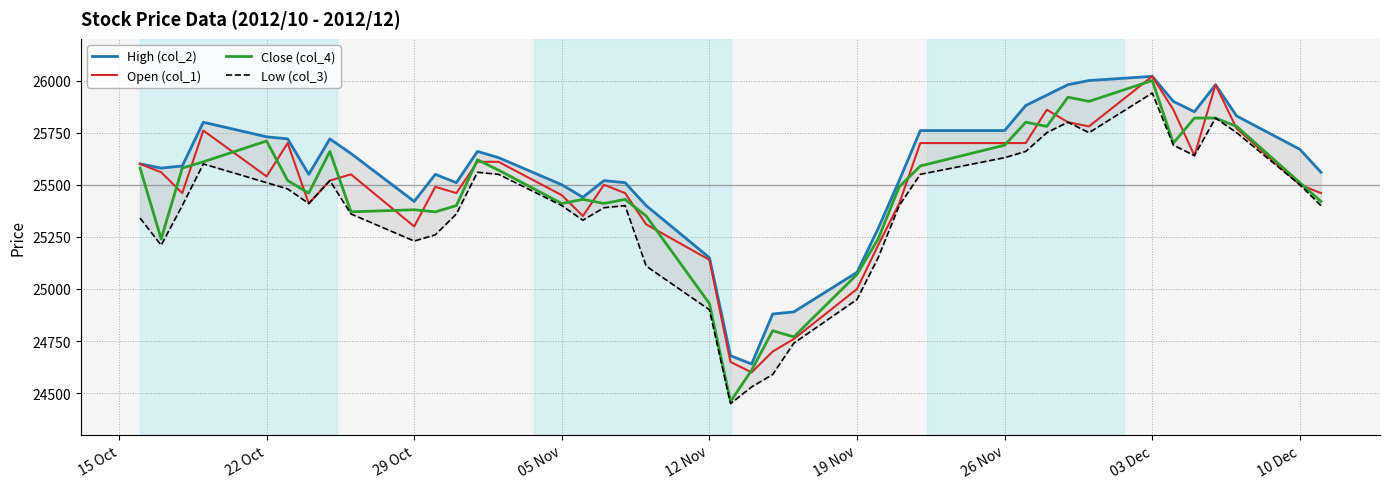

What is the difference between the maximum and second lowest values in the High (col_2) series?

1340